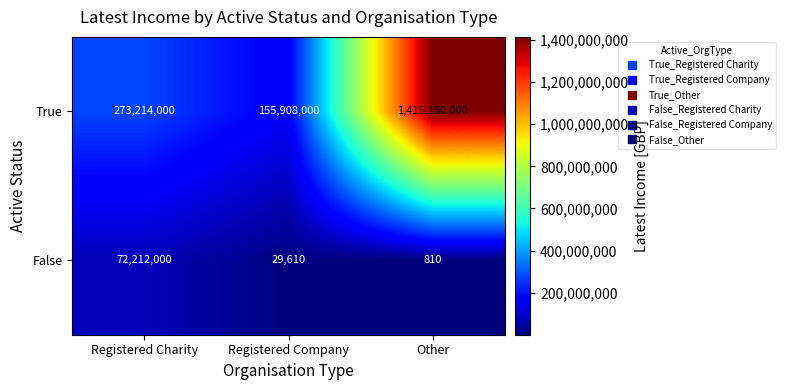

What is the maximum value shown in the chart?

1415150000